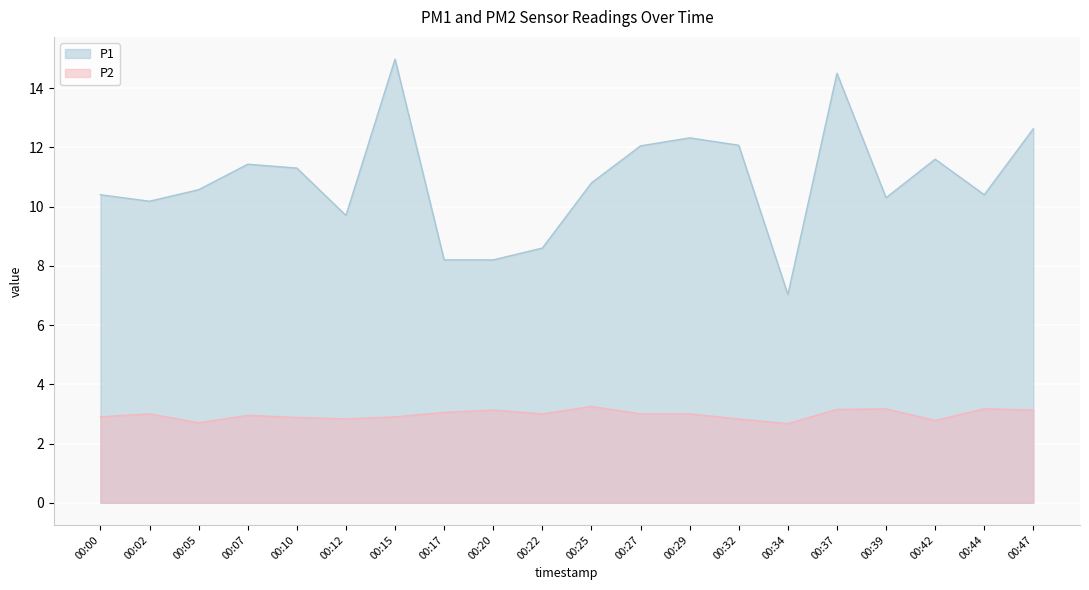

True or false: P1 and P2 intersect in this chart.

False